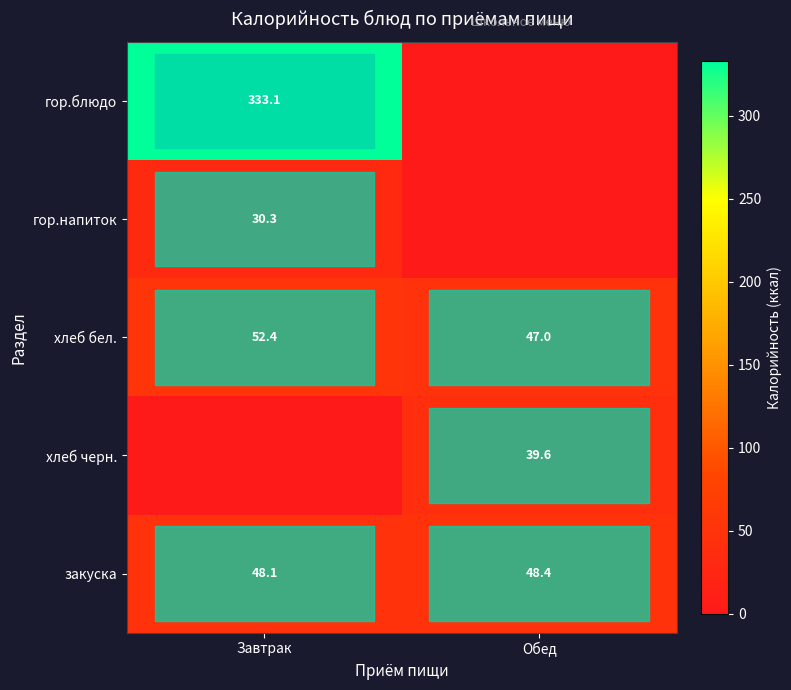

The хлеб черн. series shows 25.8 at Обед. True or false?

False